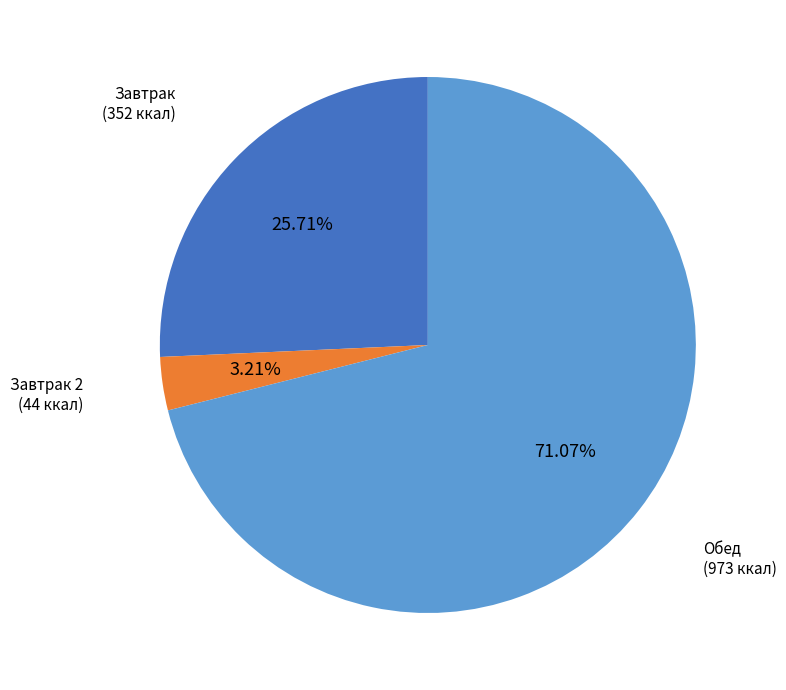

Is there a majority slice in this chart?

Yes